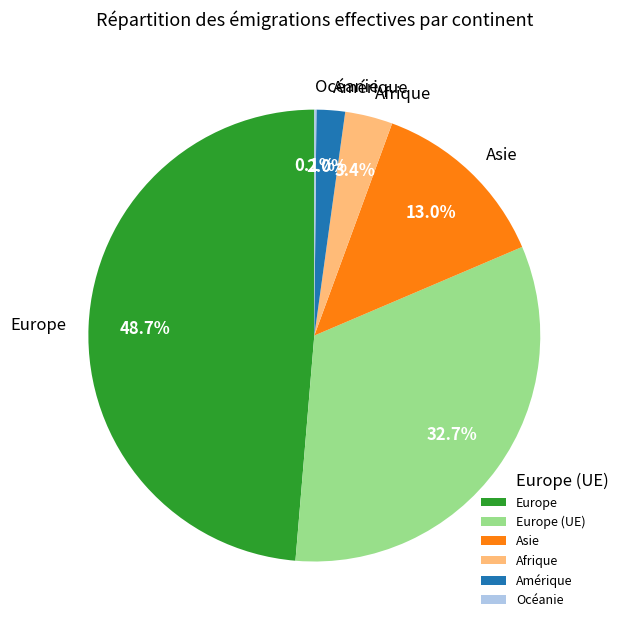

Which category has the biggest portion of the pie?

Europe